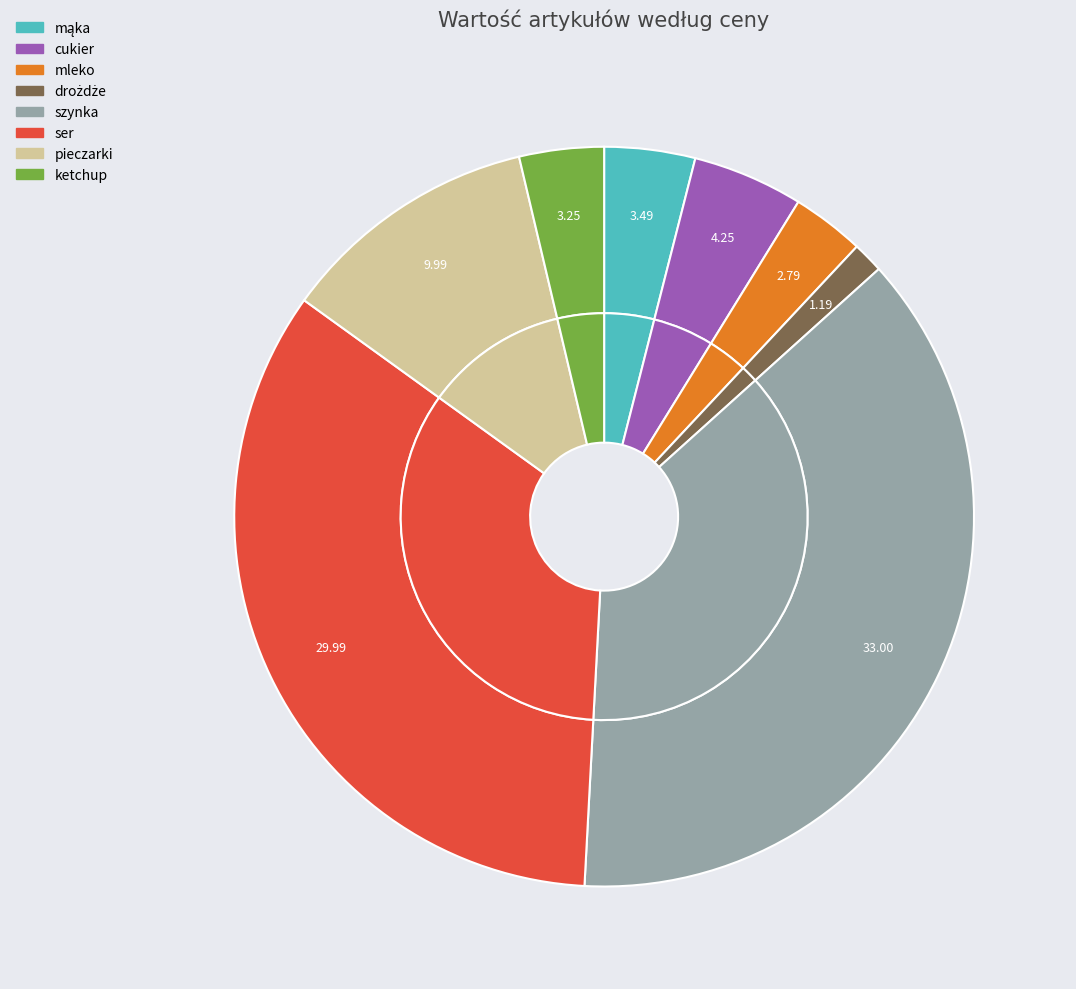

Rank the categories by value from lowest to highest.

drożdże, mleko, ketchup, mąka, cukier, pieczarki, ser, szynka